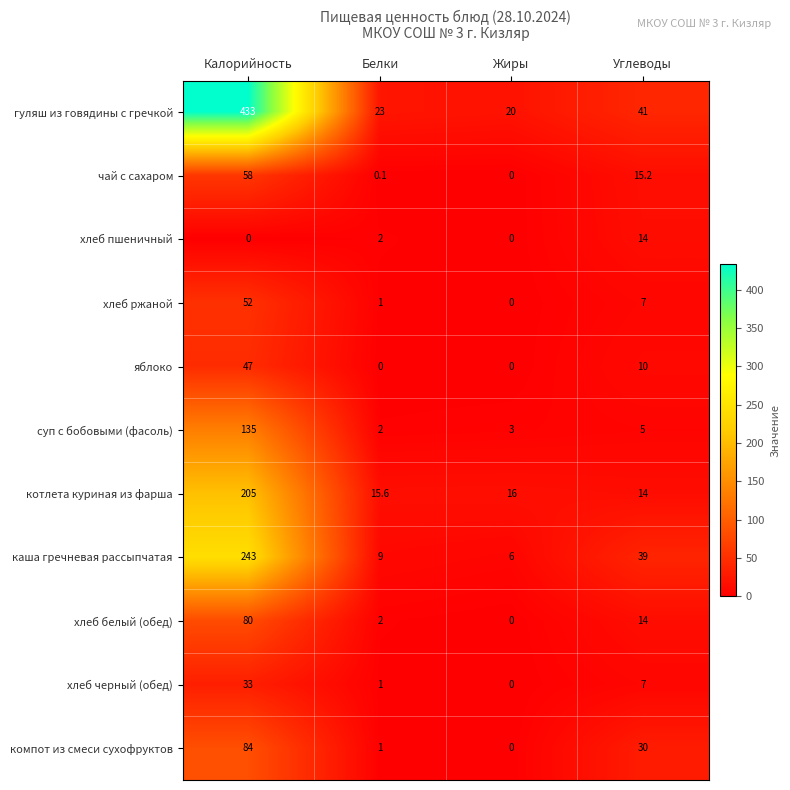

Is the value of хлеб черный (обед) at Жиры greater than the value of суп с бобовыми (фасоль) at Белки?

No